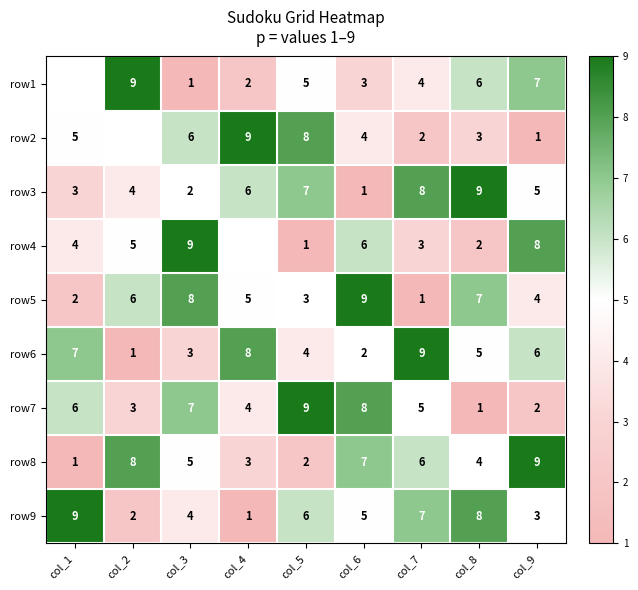

What is the difference between the maximum and minimum values in the row9 series?

8